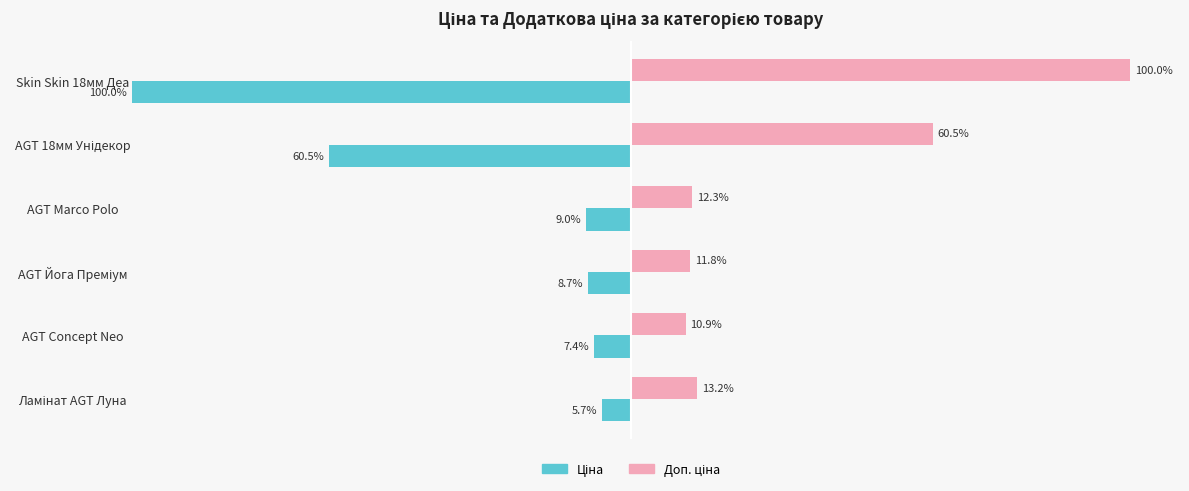

Which label corresponds to the smallest value in the chart?

Skin Skin 18мм Деа